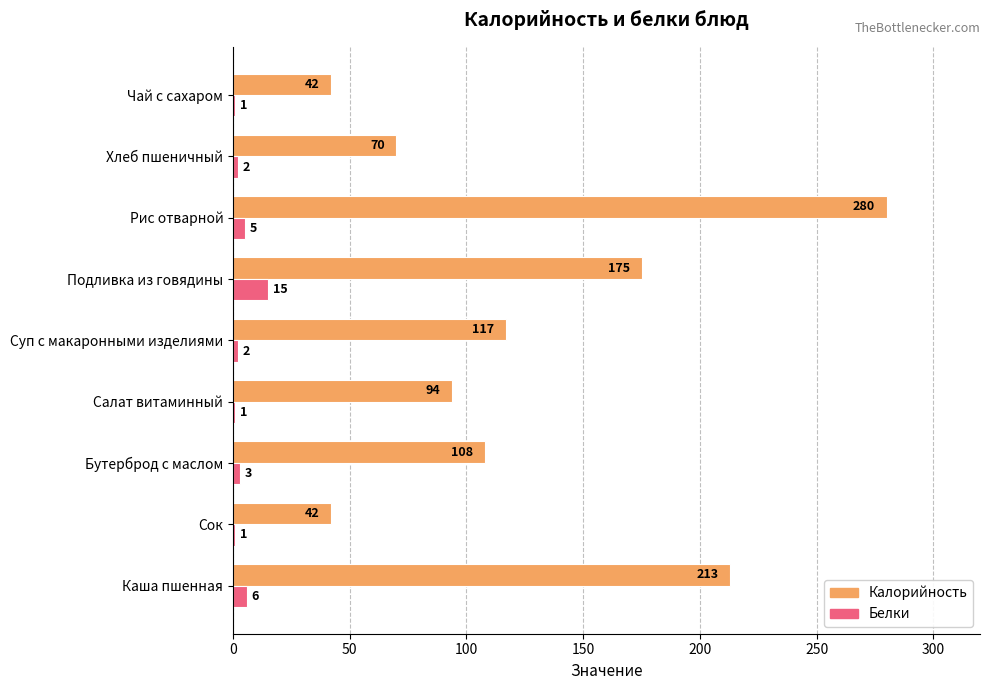

The value of Калорийность at Суп с макаронными изделиями is 162. True or false?

False